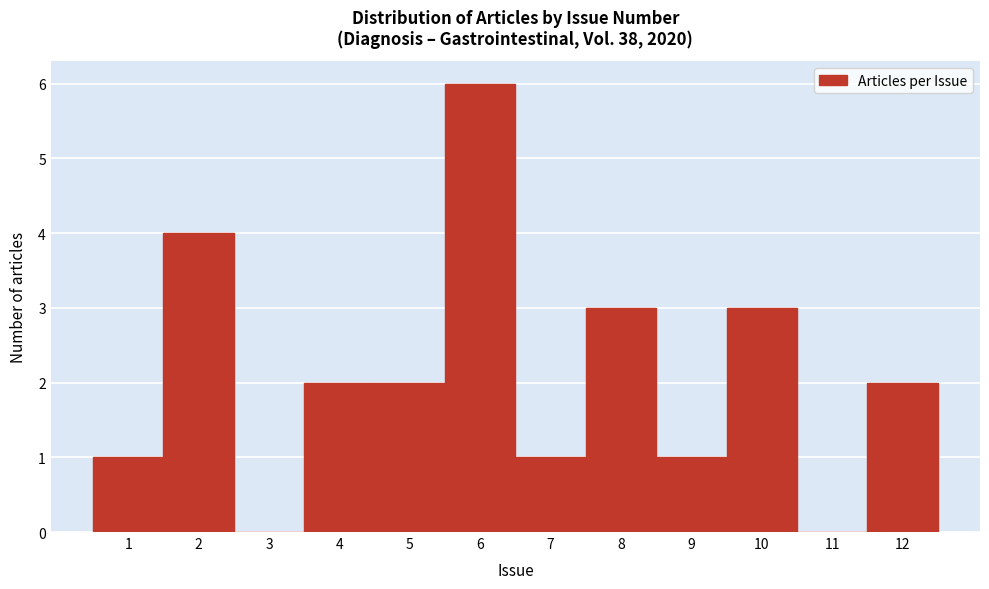

What is the height of the bar covering 8.5 to 9.5 on the x-axis? The values are not printed on the chart, so give them approximately, as read against the axis.

1